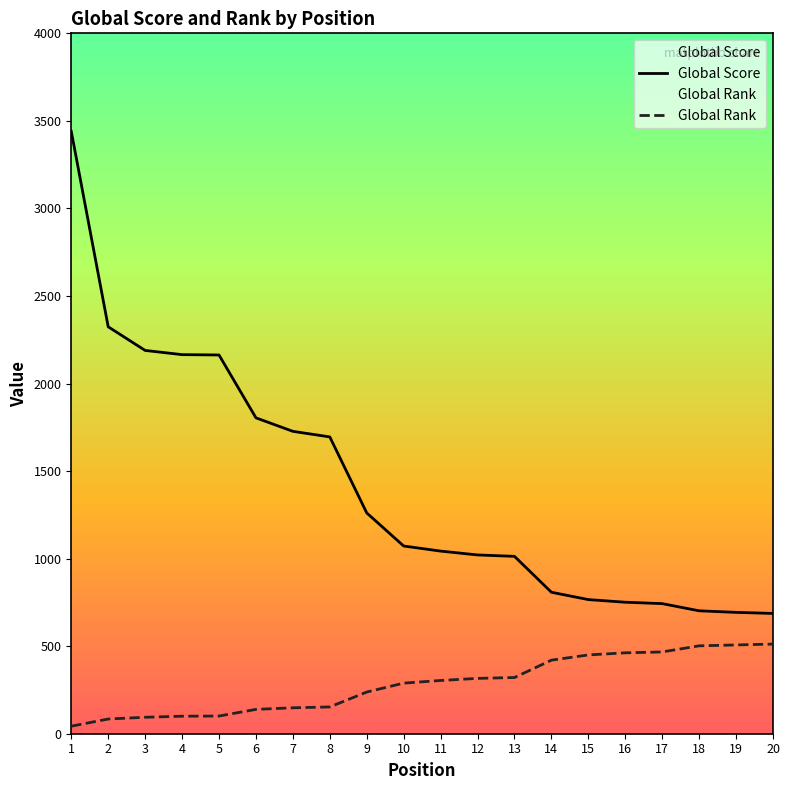

What are all the series names shown in the legend?

Global Score, Global Rank